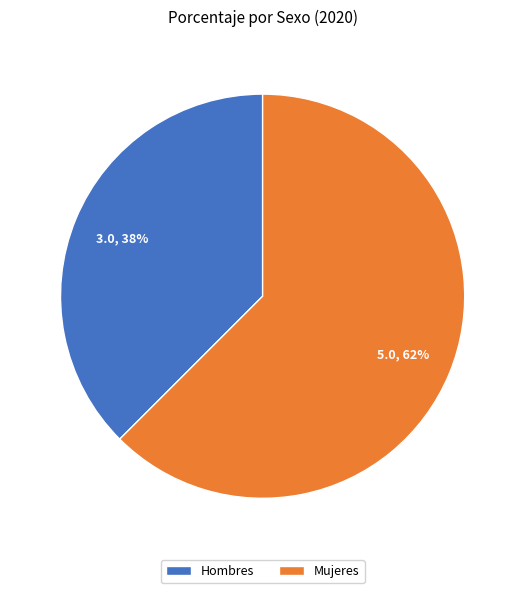

True or false: Hombres accounts for 32% of the total.

False